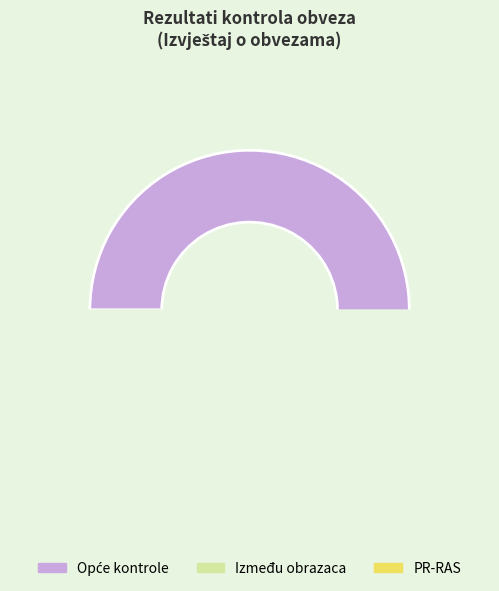

Count the number of slices in the pie.

3